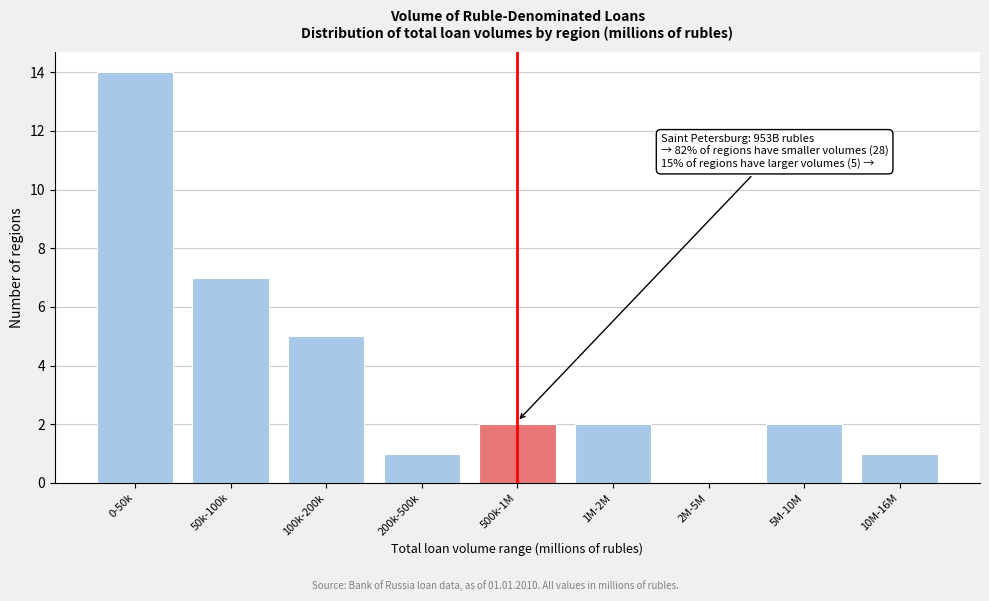

Reading left to right, extract all data points from this chart.

0-50k=14	50k-100k=7	100k-200k=5	200k-500k=1	500k-1M=2	1M-2M=2	2M-5M=0	5M-10M=2	10M-16M=1